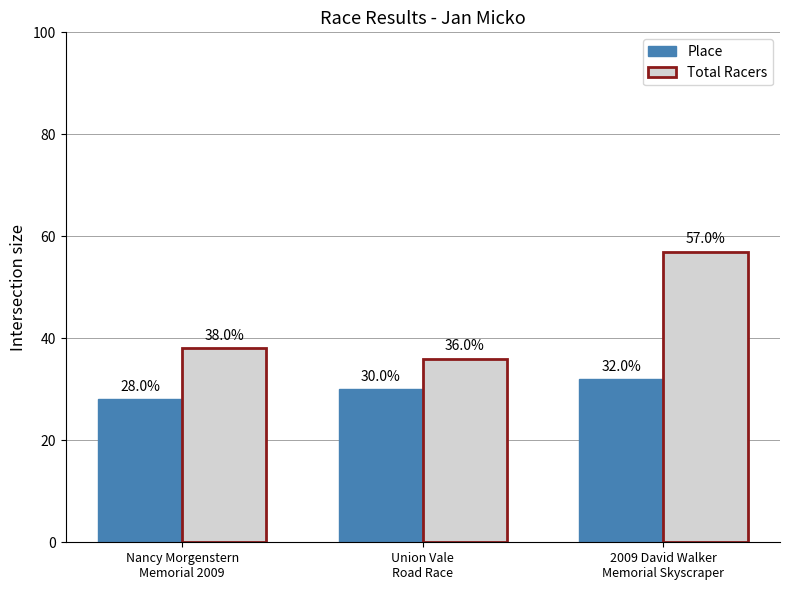

Is the value of Total Racers at Union Vale
Road Race greater than the value of Place at Union Vale
Road Race?

Yes